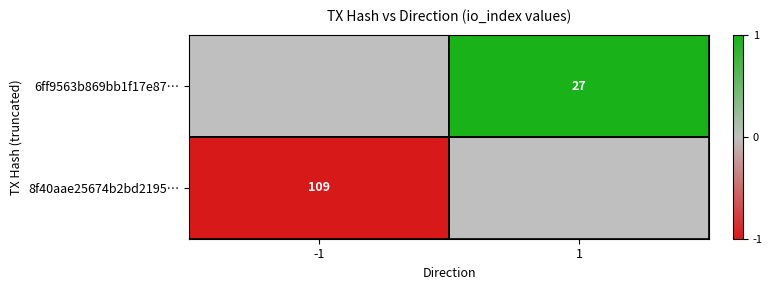

True or false: 6ff9563b869bb1f17e87… has a value of 27 at 1.

True